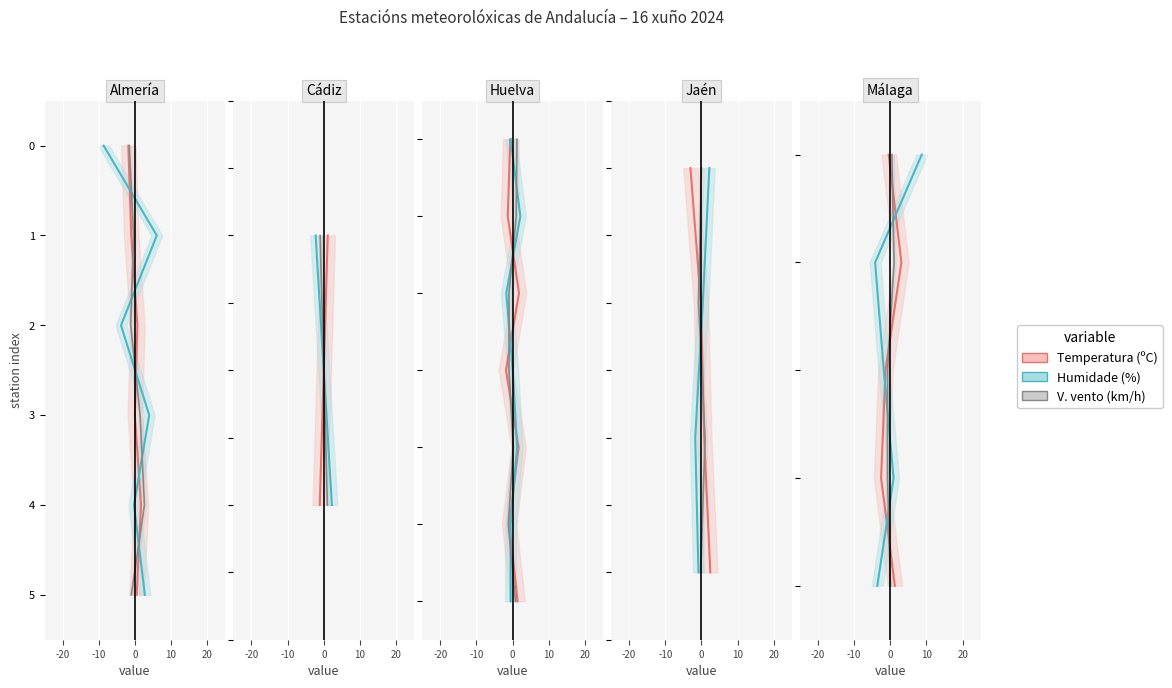

How many Temperatura (ºC) values are between 1 and 3?

3